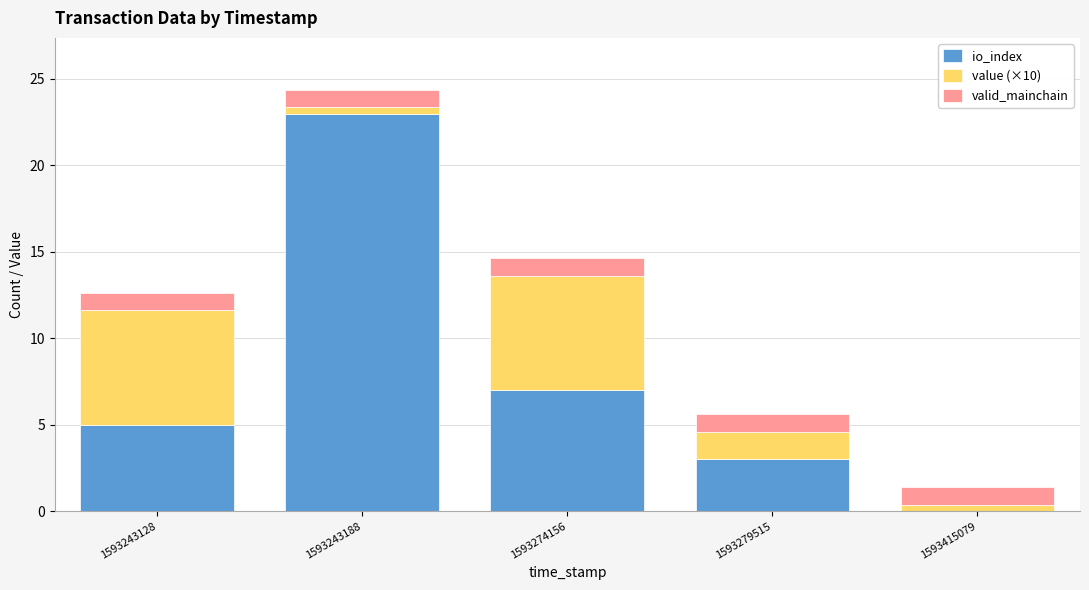

What are all the series names shown in the legend?

io_index, value (×10), valid_mainchain